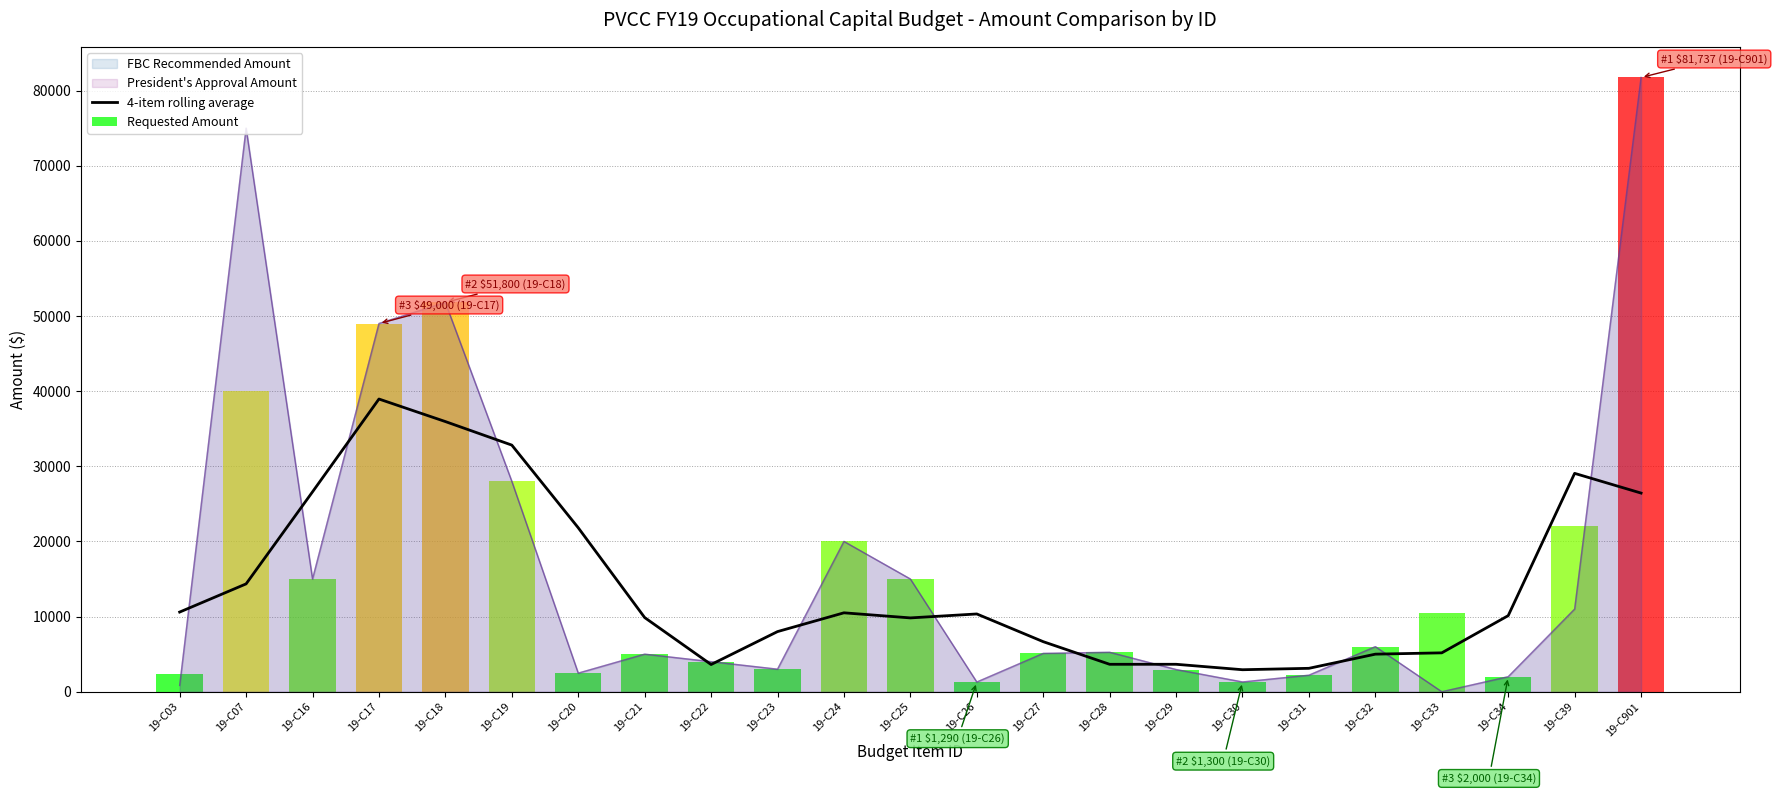

What is the value of the 4th bar from the left?

38950.0